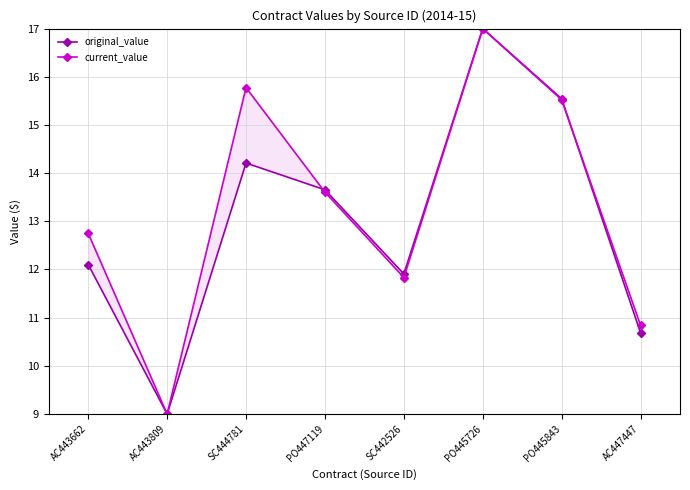

What is the sum of all original_value values?

104.1